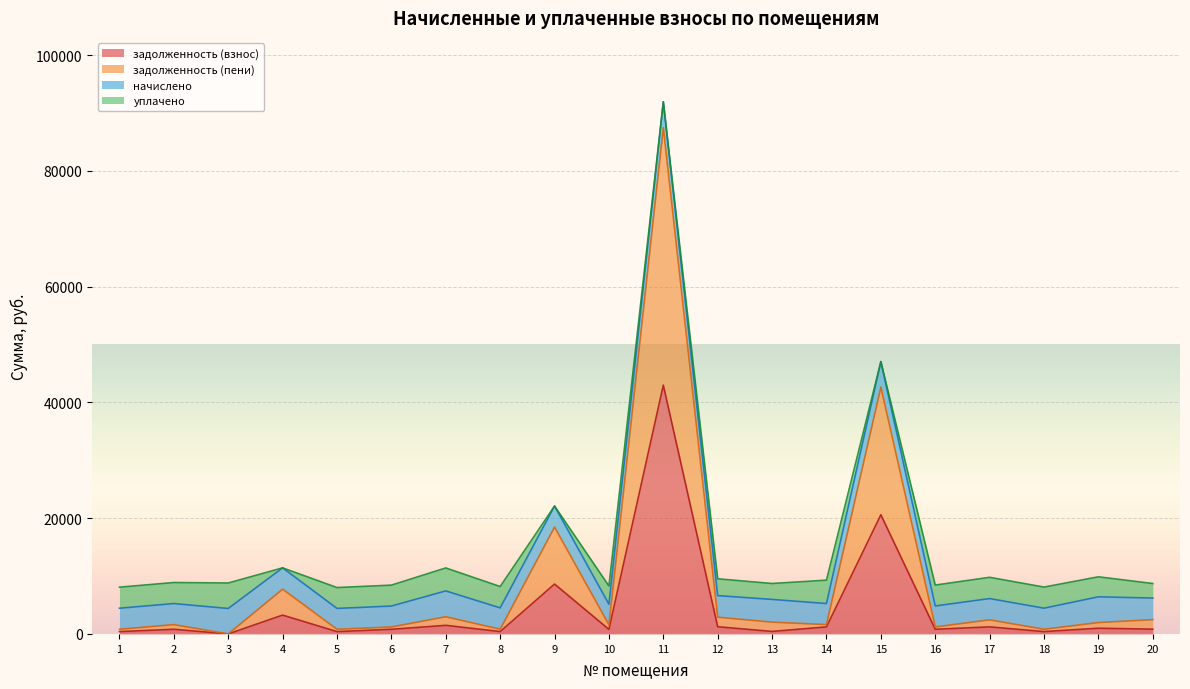

Does the chart display data point markers on the line(s)?

No